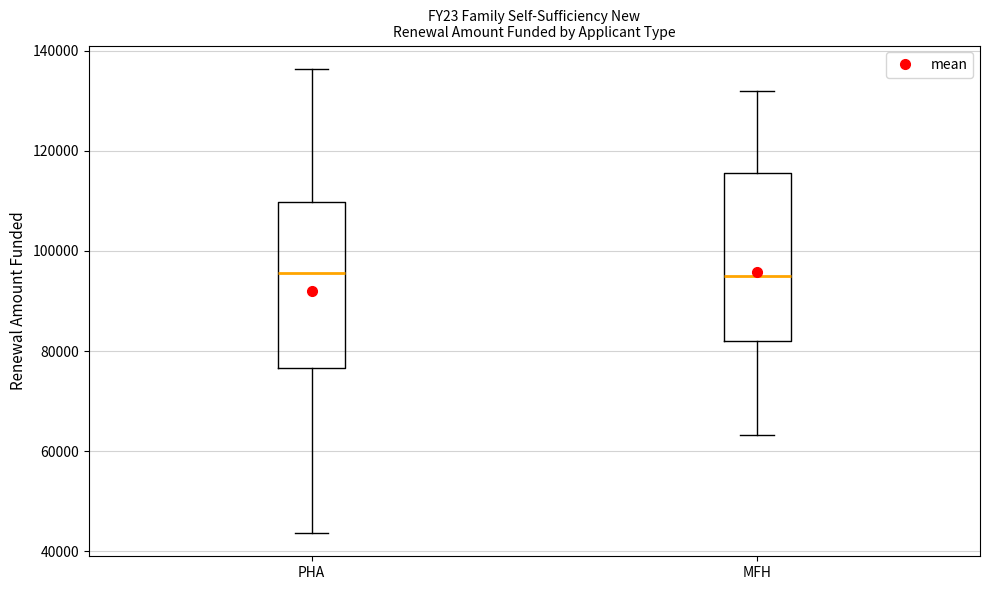

Reading left to right, read every box against the y-axis: the position of its median line, the range the box covers, and the ends of its whiskers. The values are not printed on the chart, so give them approximately, as read against the axis.

PHA: median 96000, box 76000 to 110000, whiskers 44000 to 136000
MFH: median 94000, box 82000 to 116000, whiskers 64000 to 132000